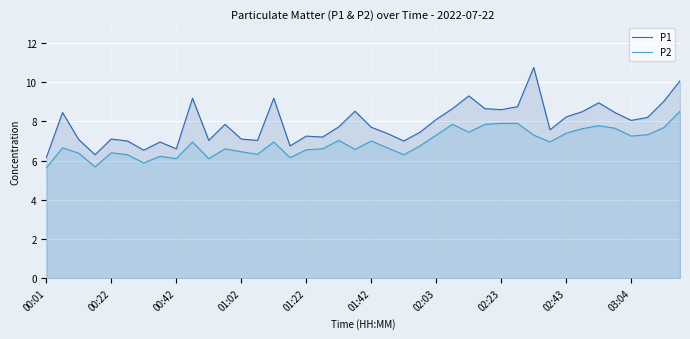

The value of P1 at 02:43 is 8.2. True or false?

True